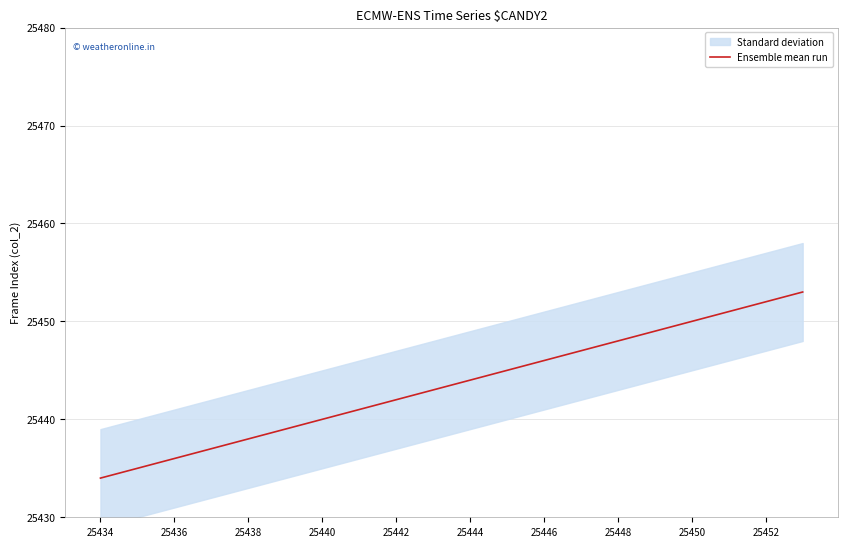

True or false: the data has more than 0 interior local peaks.

False